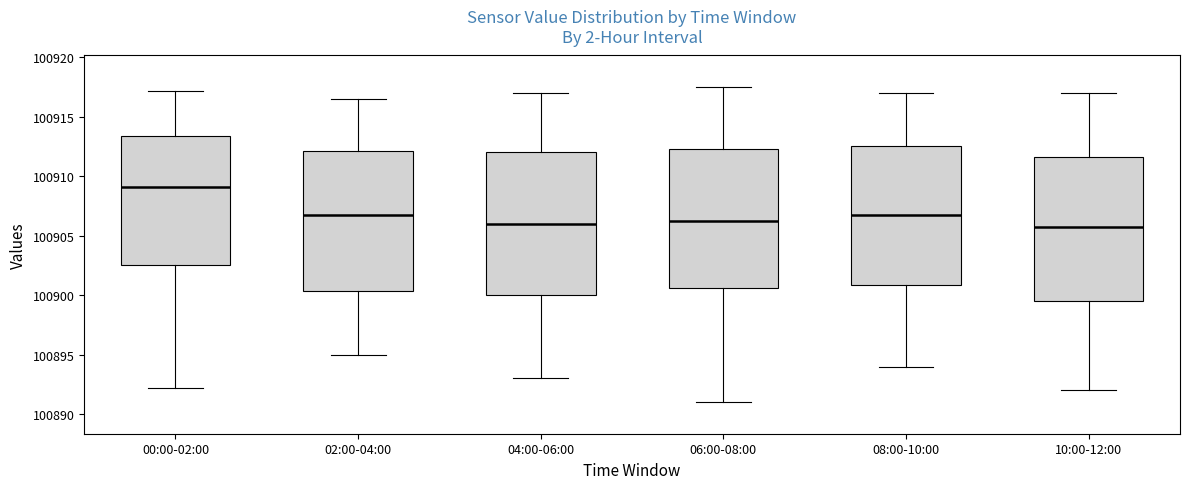

Reading left to right, transcribe this box plot: for each box, give where its median line is, the range the box spans, and where its two whiskers end, as read against the y-axis. The values are not printed on the chart, so give them approximately, as read against the axis.

00:00-02:00: median 100909.0, box 100902.5 to 100913.5, whiskers 100892.0 to 100917.0
02:00-04:00: median 100907.0, box 100900.5 to 100912.0, whiskers 100895.0 to 100916.5
04:00-06:00: median 100906.0, box 100900.0 to 100912.0, whiskers 100893.0 to 100917.0
06:00-08:00: median 100906.5, box 100900.5 to 100912.5, whiskers 100891.0 to 100917.5
08:00-10:00: median 100907.0, box 100901.0 to 100912.5, whiskers 100894.0 to 100917.0
10:00-12:00: median 100906.0, box 100899.5 to 100911.5, whiskers 100892.0 to 100917.0